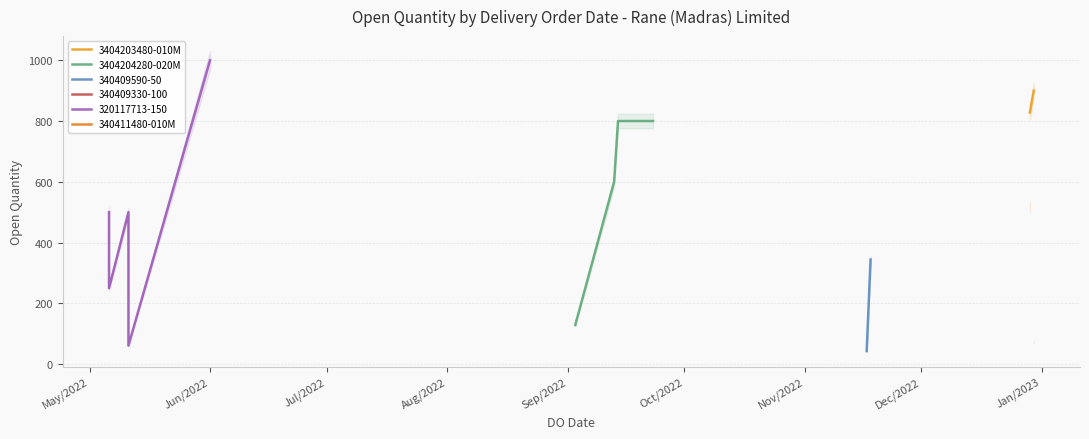

What is the greatest value displayed?

1000